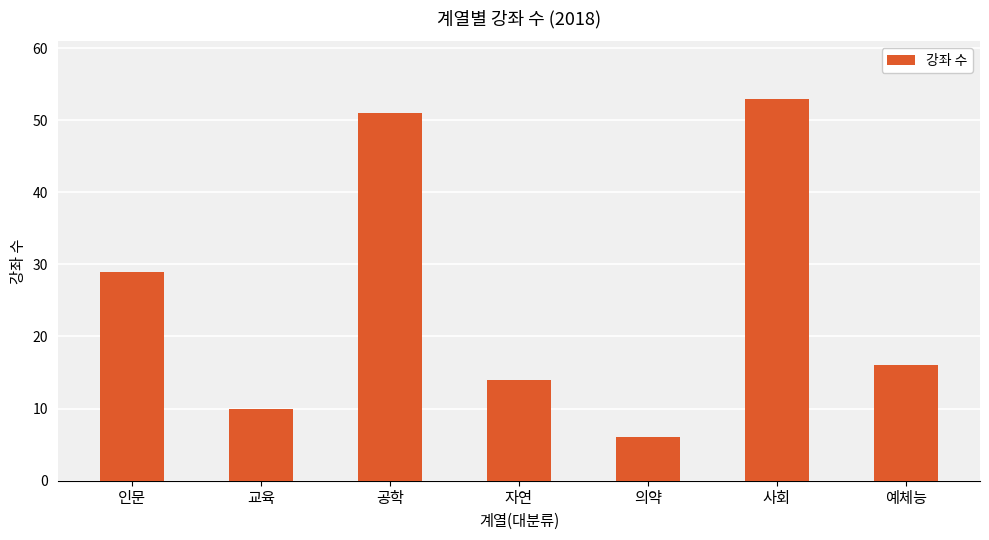

List the labels in order of value, smallest first.

의약, 교육, 자연, 예체능, 인문, 공학, 사회